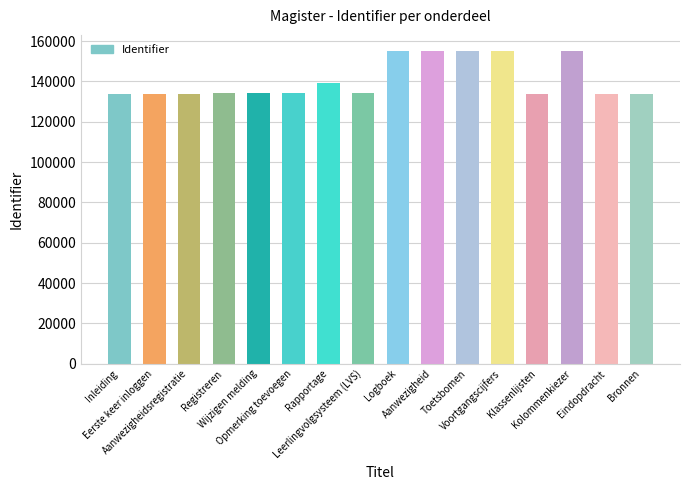

What is the difference between the maximum and minimum values?

21488